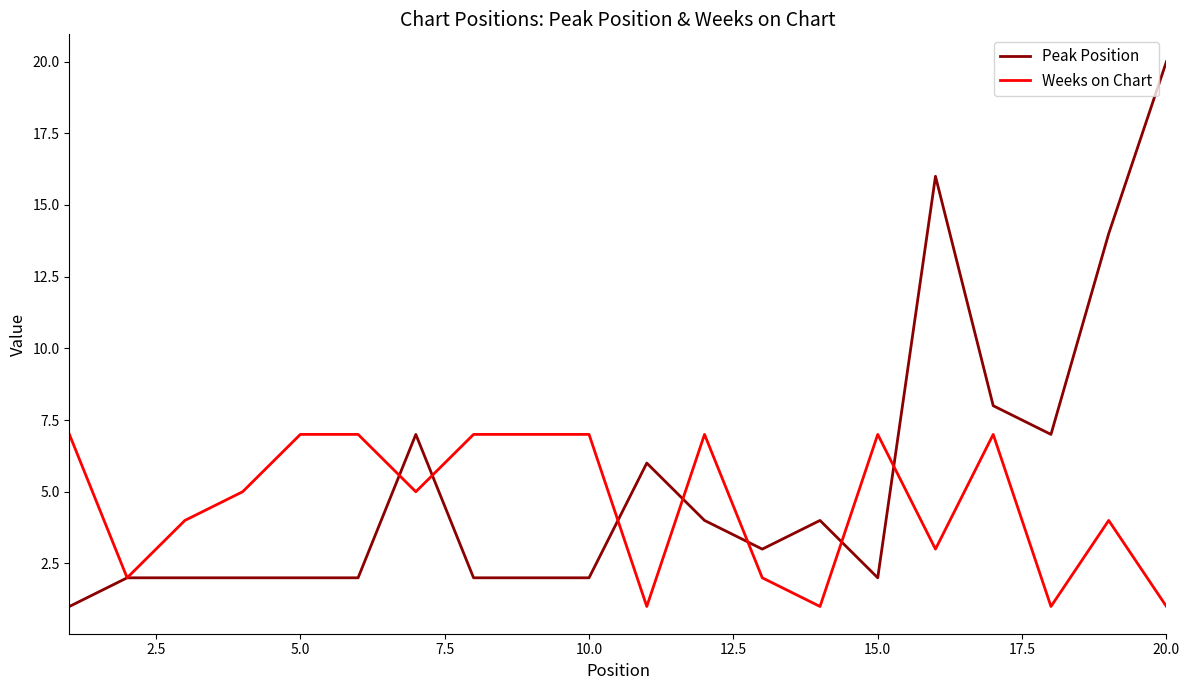

Count the number of data series in this chart.

2